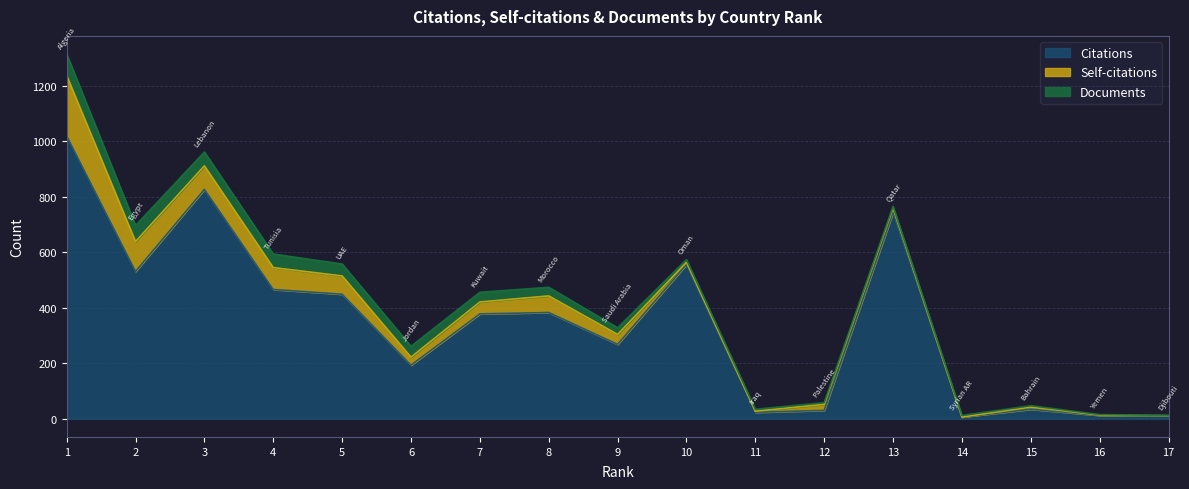

What is the difference between the maximum and second lowest values in the Self-citations series?

218